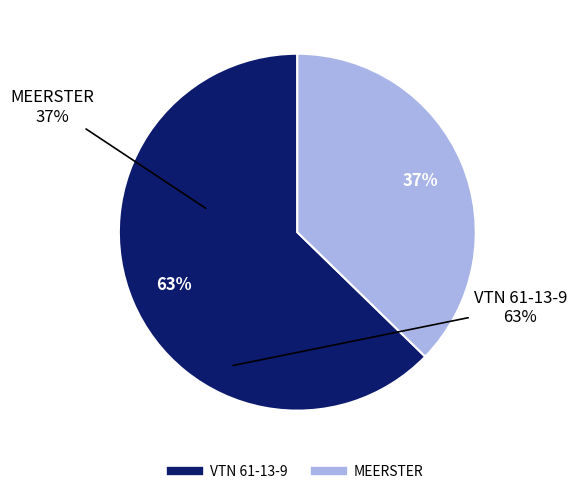

How many segments does this pie chart have?

2